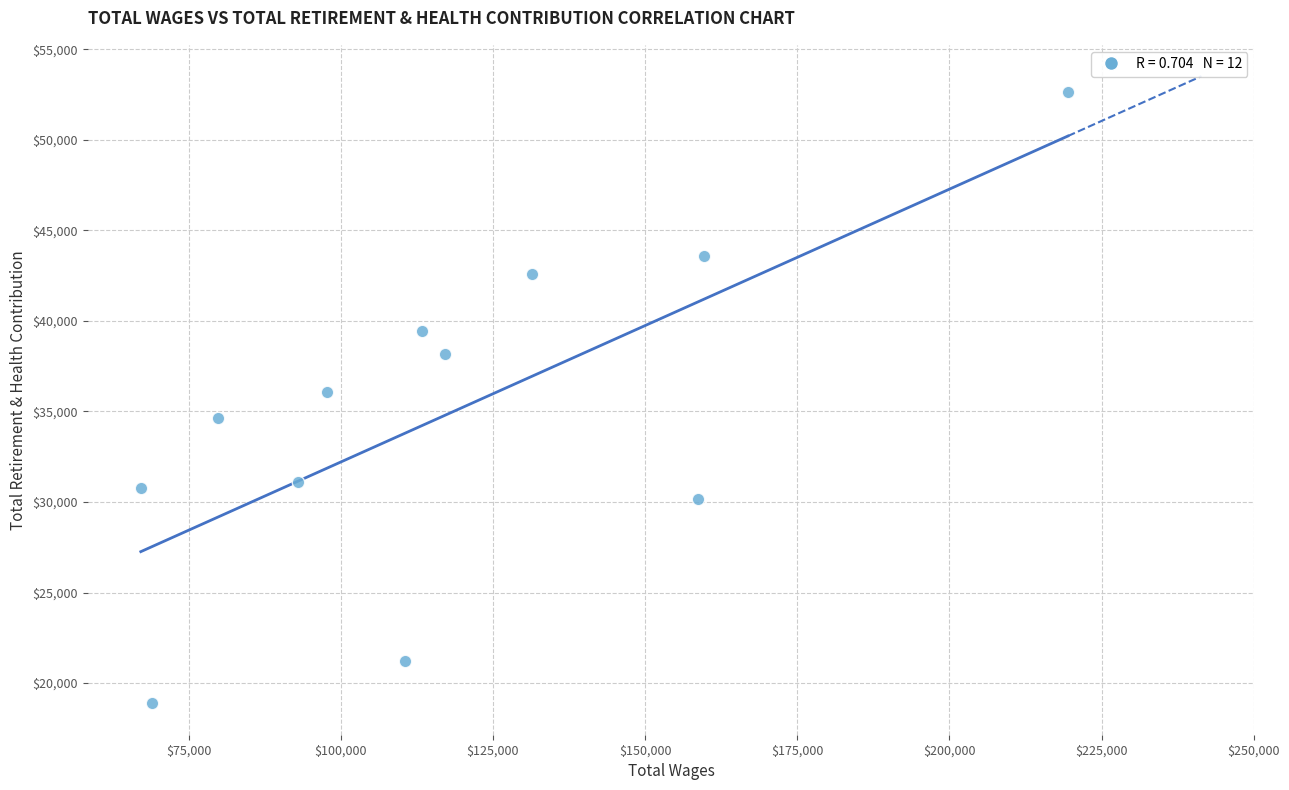

What is the average Y value?

34932